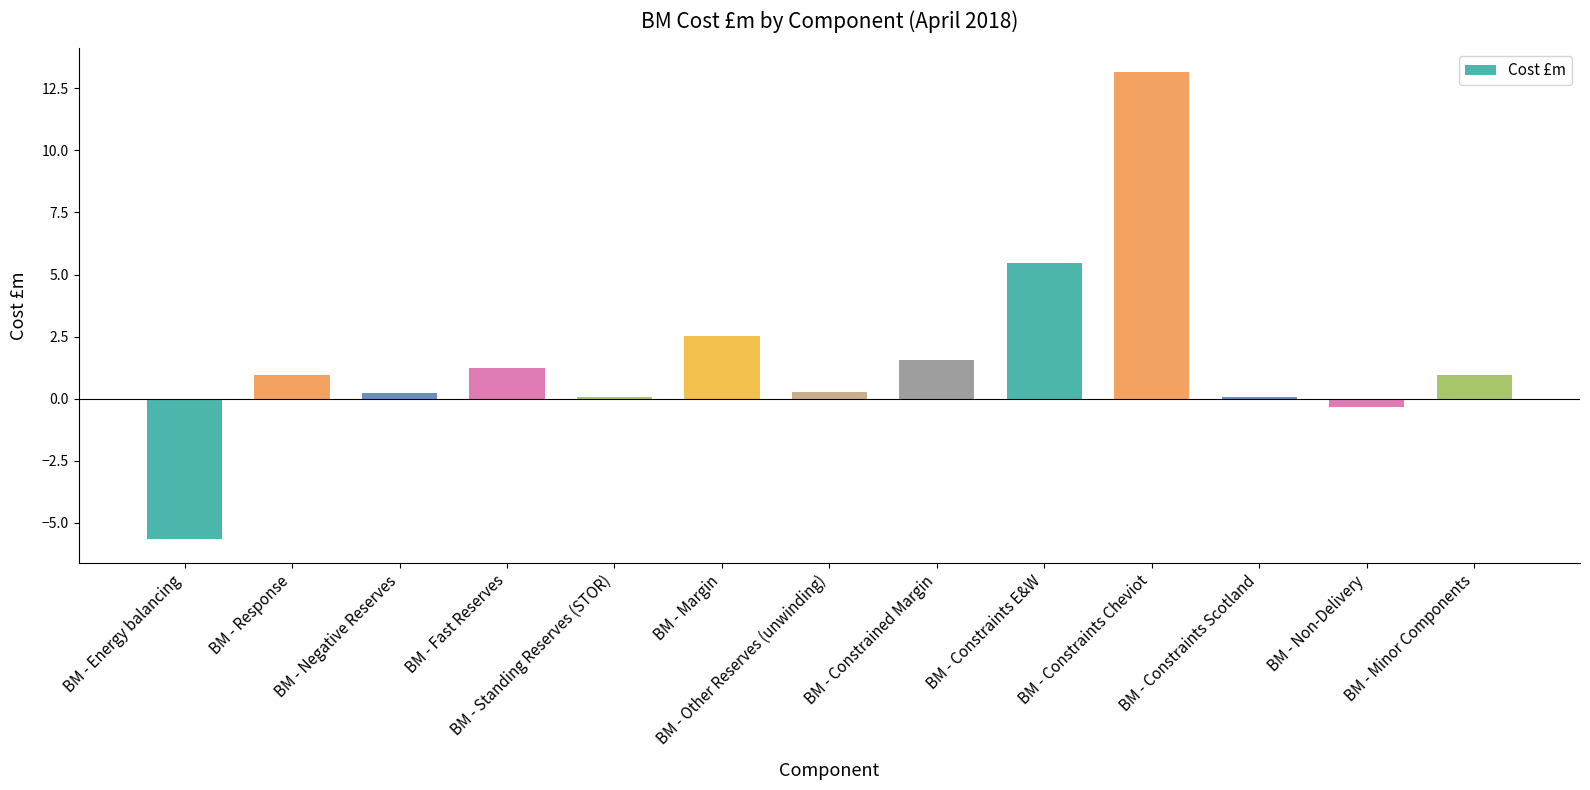

What position from the right is BM - Standing Reserves (STOR)?

9